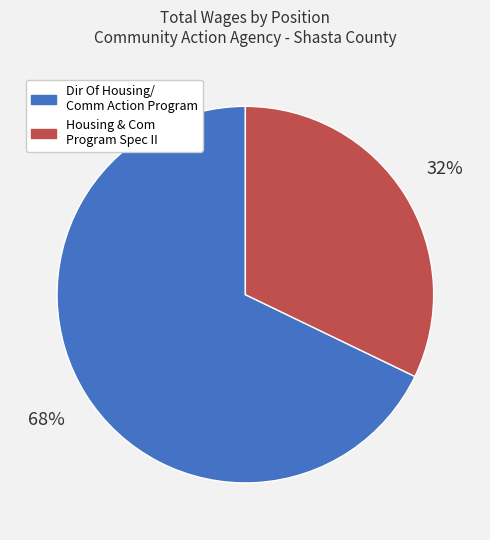

Which has a higher value, Housing & Com Program Spec II or Dir Of Housing/ Comm Action Program?

Dir Of Housing/ Comm Action Program